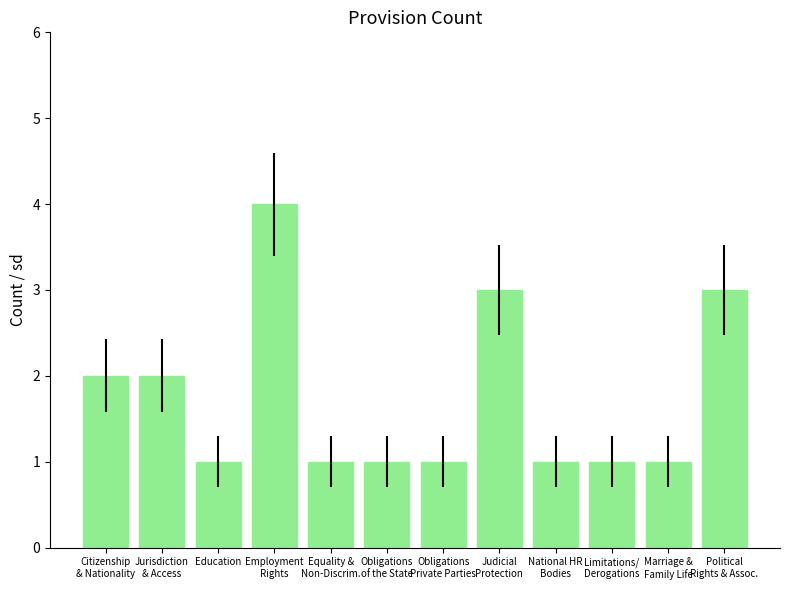

What is the label of the 9th bar from the left?

National HR
Bodies